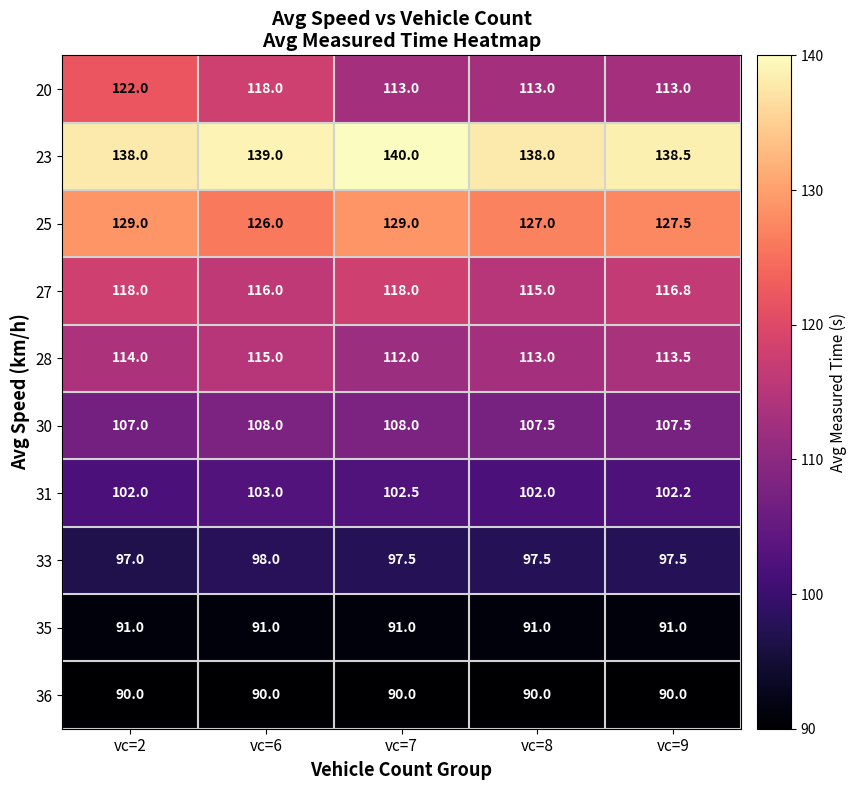

What is the sum of the 25 values at vc=2 and vc=7?

258.0